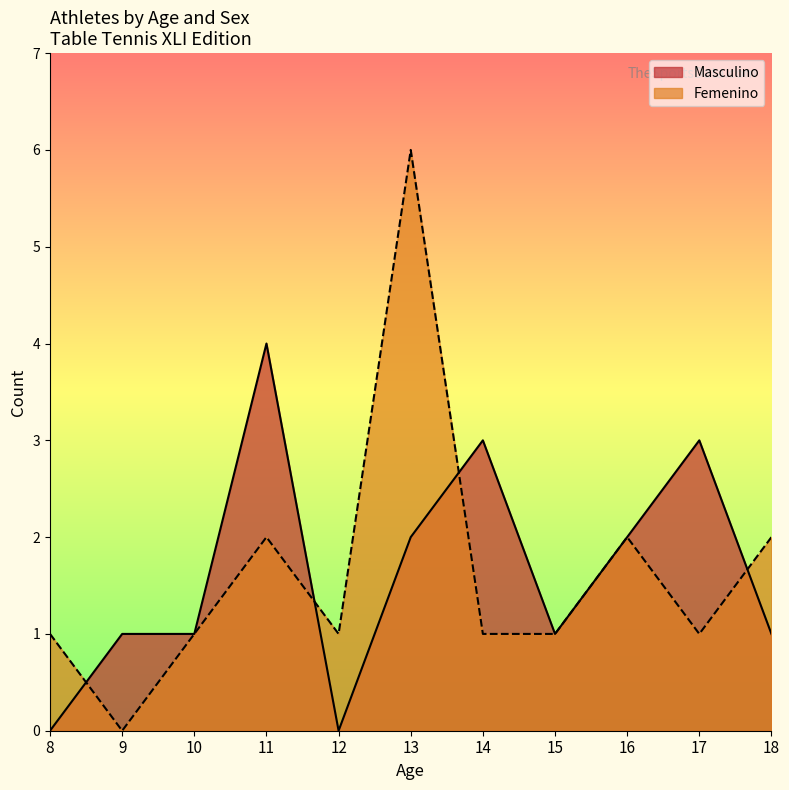

Which series has the largest total across all categories?

Masculino